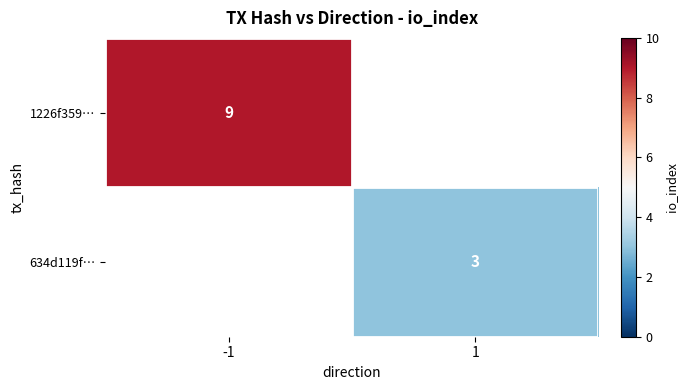

The 1226f359… series shows 5.7 at -1. True or false?

False